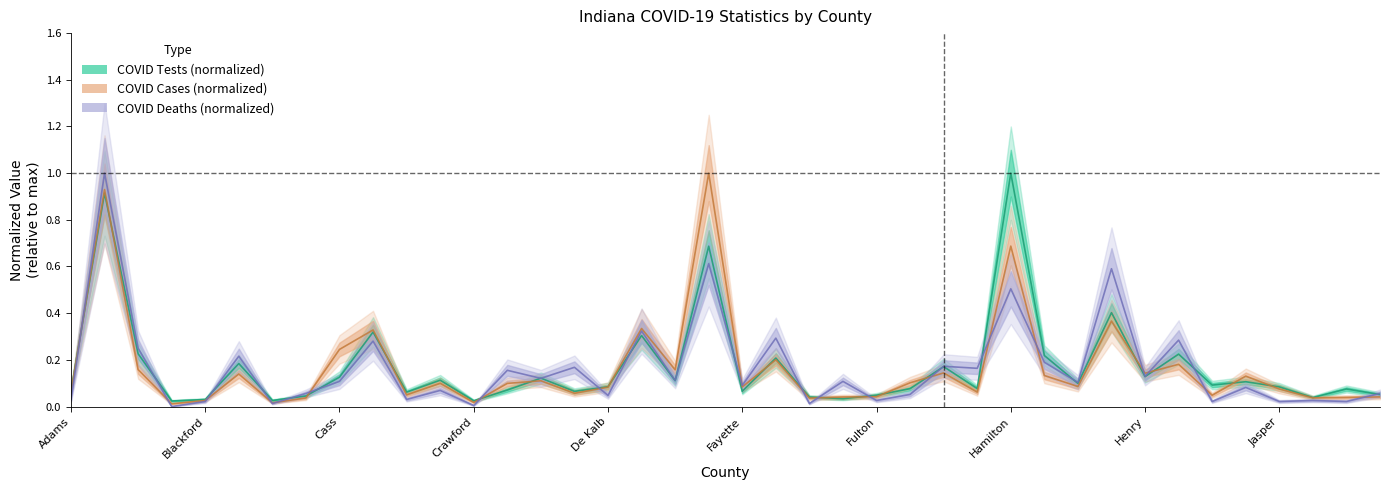

Which has a higher value, Huntington or Benton?

Huntington